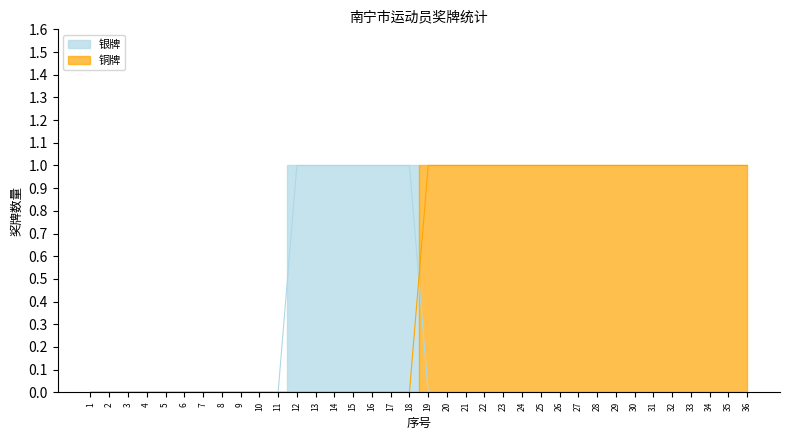

After their last crossing, which series has the higher values: 银牌 or 铜牌?

铜牌